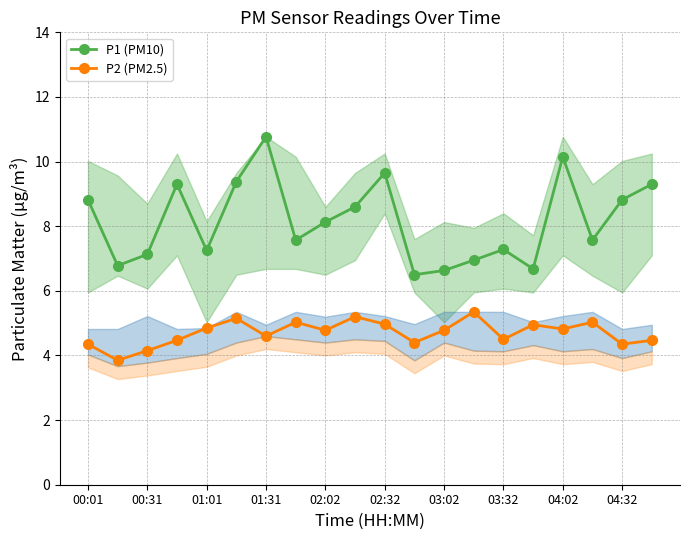

At how many categories does at least one series exceed 8?

10